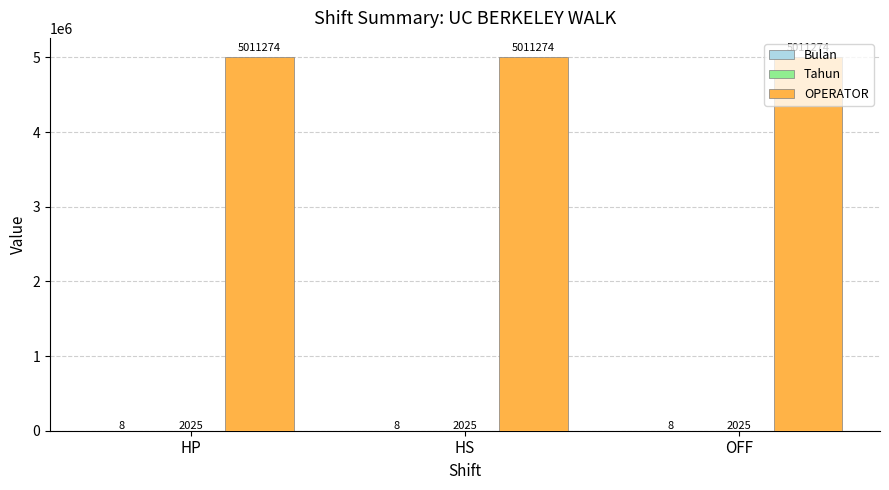

How many distinct data groups are displayed?

3